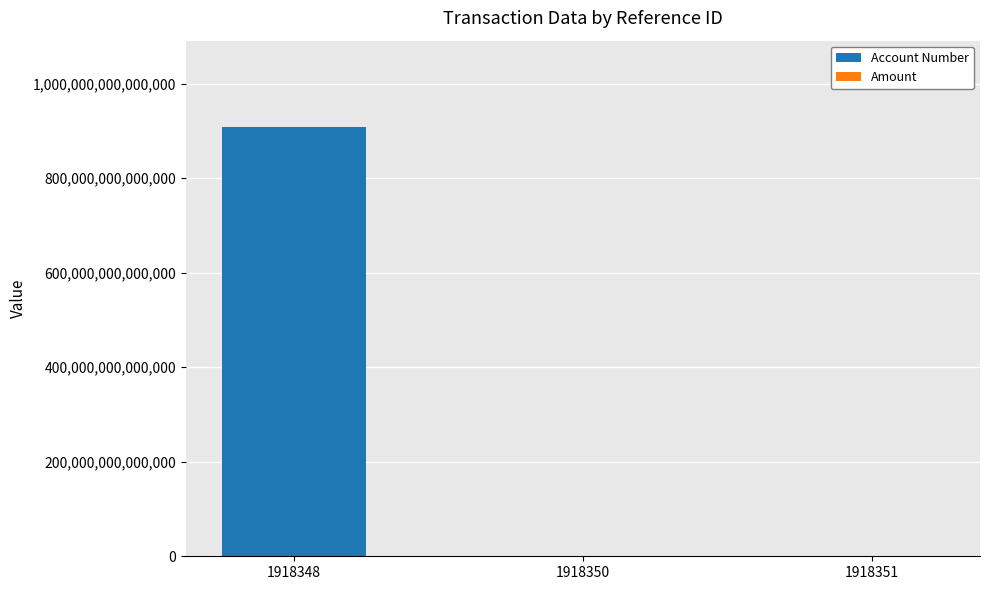

At which category is the sum across all series the highest?

1918348